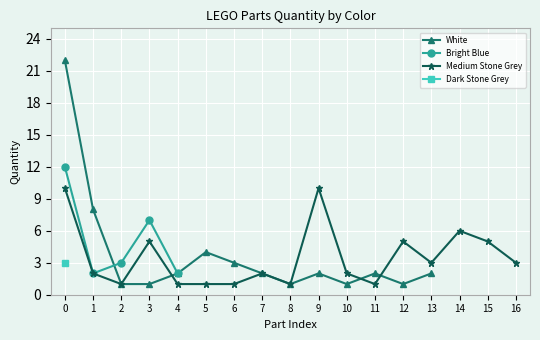

True or false: Medium Stone Grey has a value of 2 at 6.

False